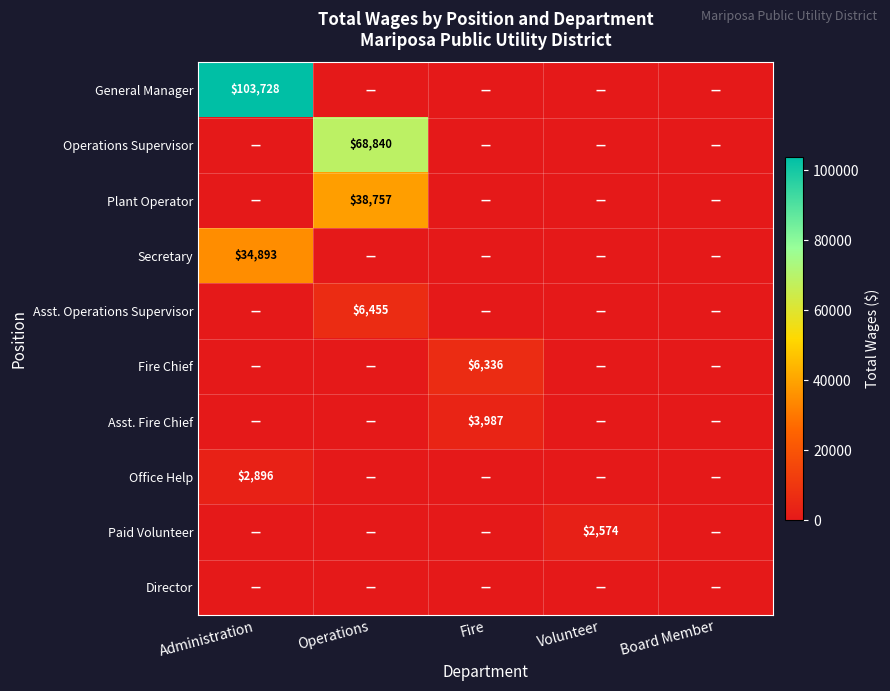

At how many categories does at least one series exceed 50003?

2